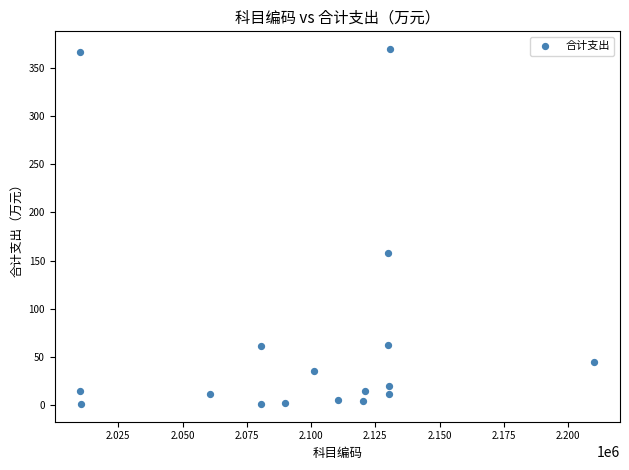

What Y value in the scatter plot is closest to 185?

158.0